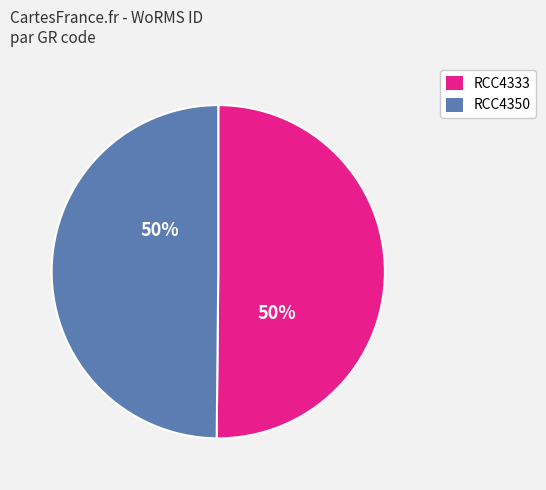

The RCC4350 slice represents 43% of the pie. True or false?

False